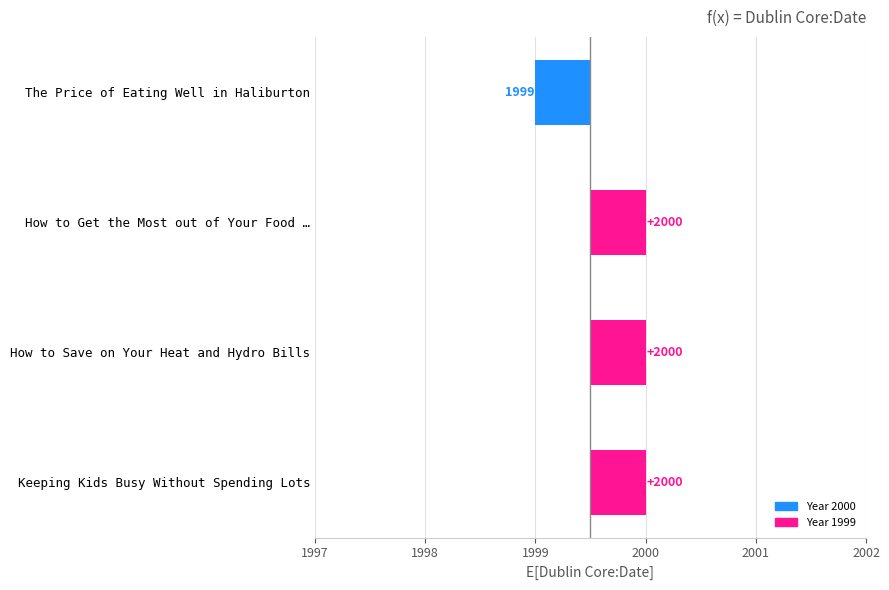

Read the value at Keeping Kids Busy Without Spending Lots.

0.5